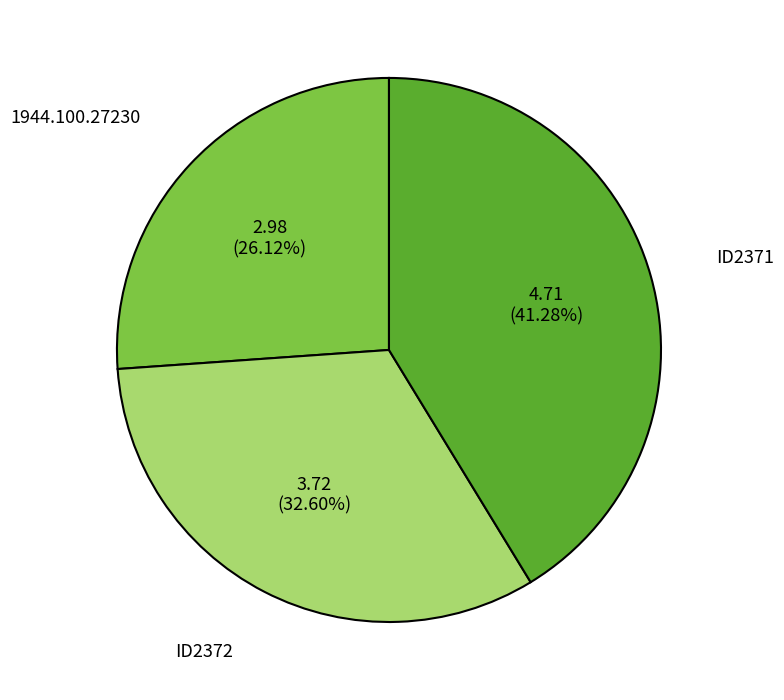

To the nearest percent, what percentage of the pie is ID2371?

41%